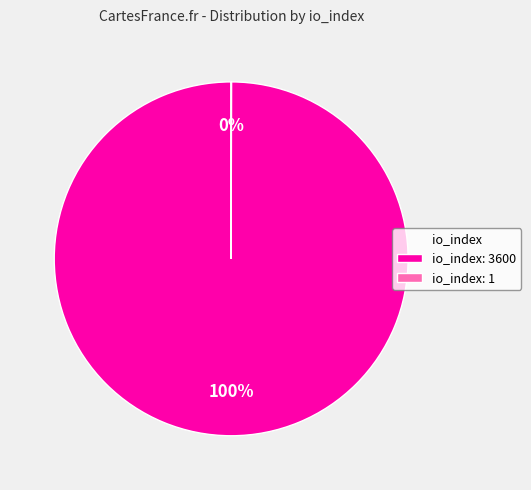

True or false: io_index: 3600 accounts for 87% of the total.

False